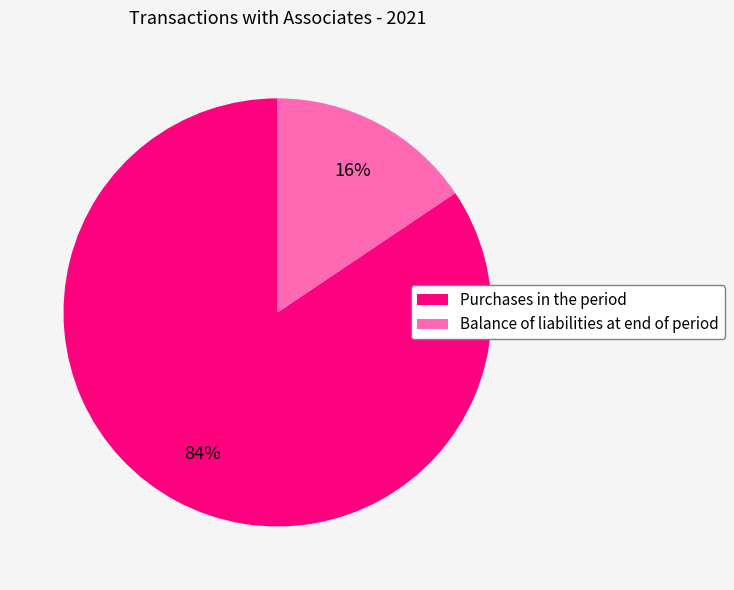

Do Purchases in the period and Balance of liabilities at end of period together represent more than half of the pie?

Yes